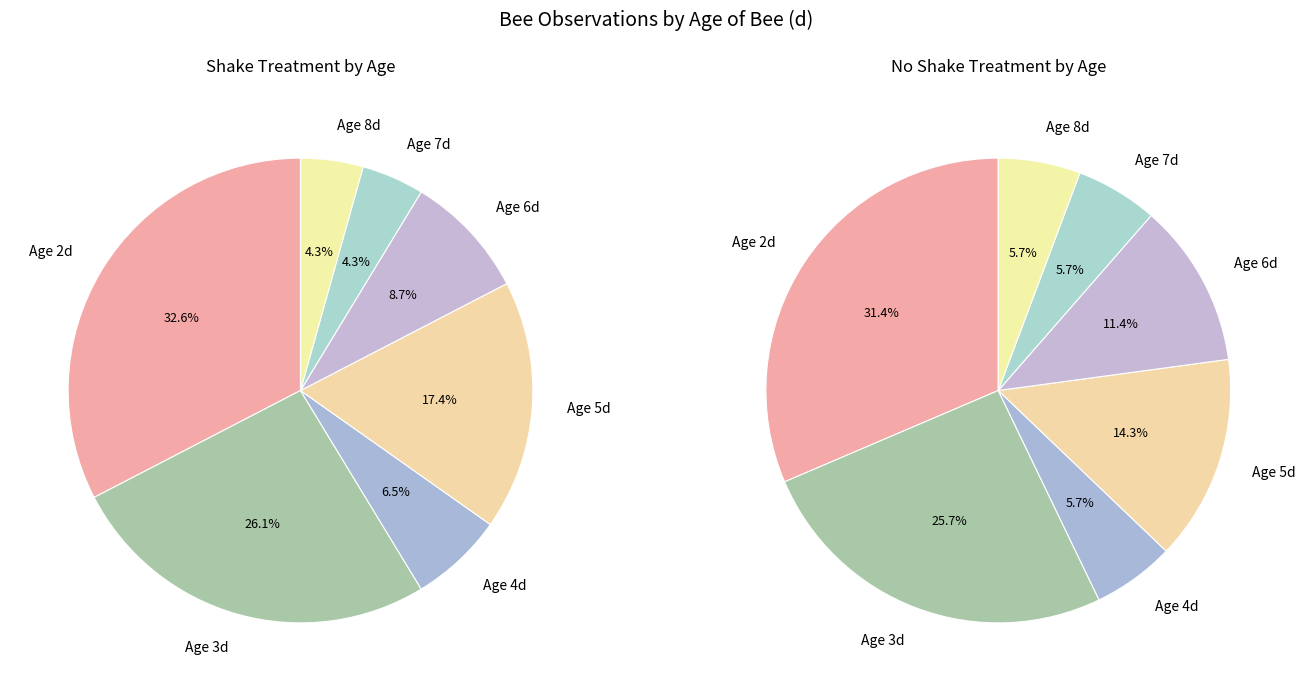

Rank the categories by Shake value from highest to lowest.

2, 3, 5, 6, 4, 7, 8